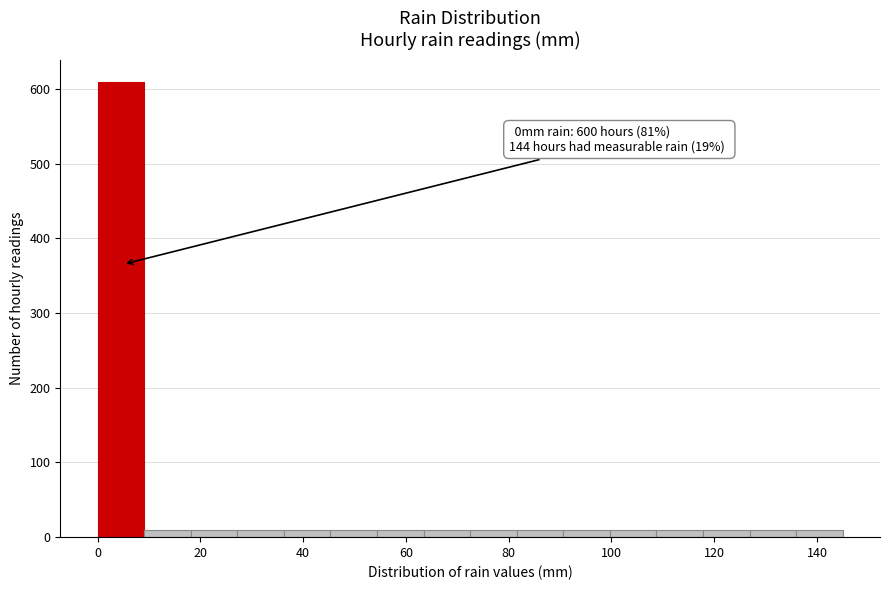

Over which range of the x-axis is the bar tallest?

0 to 10